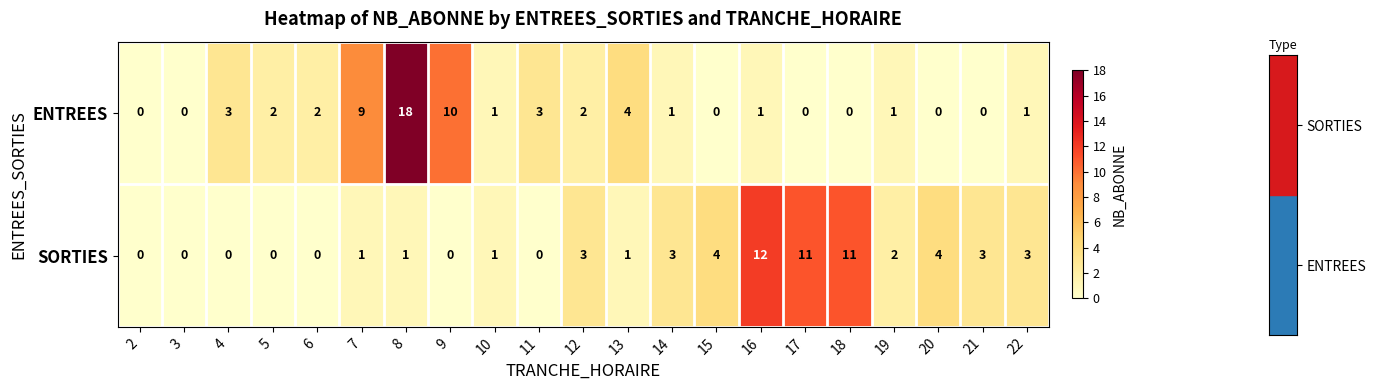

What is the difference between the maximum and minimum values in the SORTIES series?

12